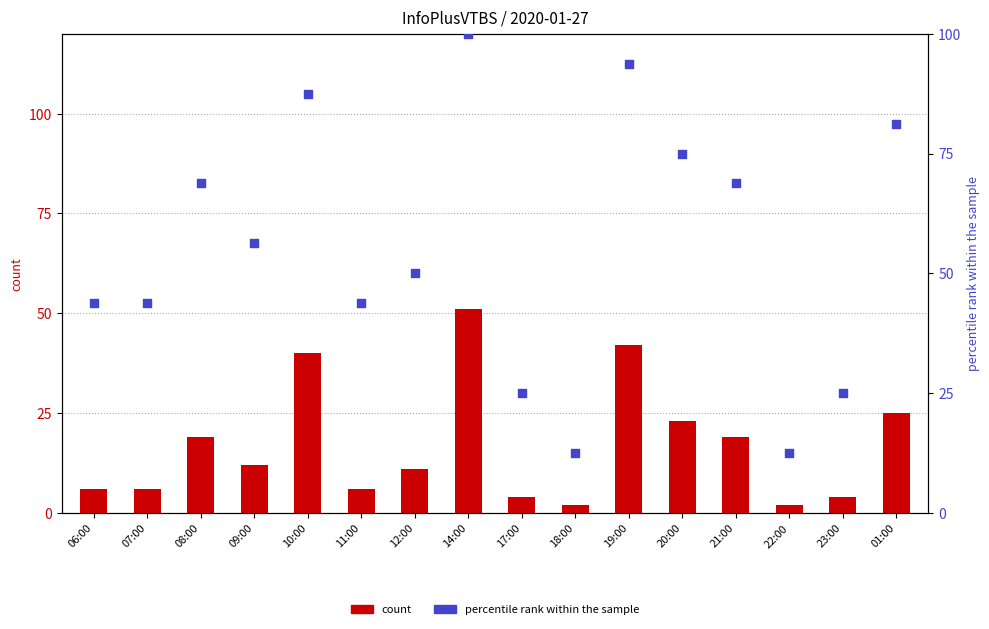

Which series has the largest total across all categories?

percentile rank within the sample